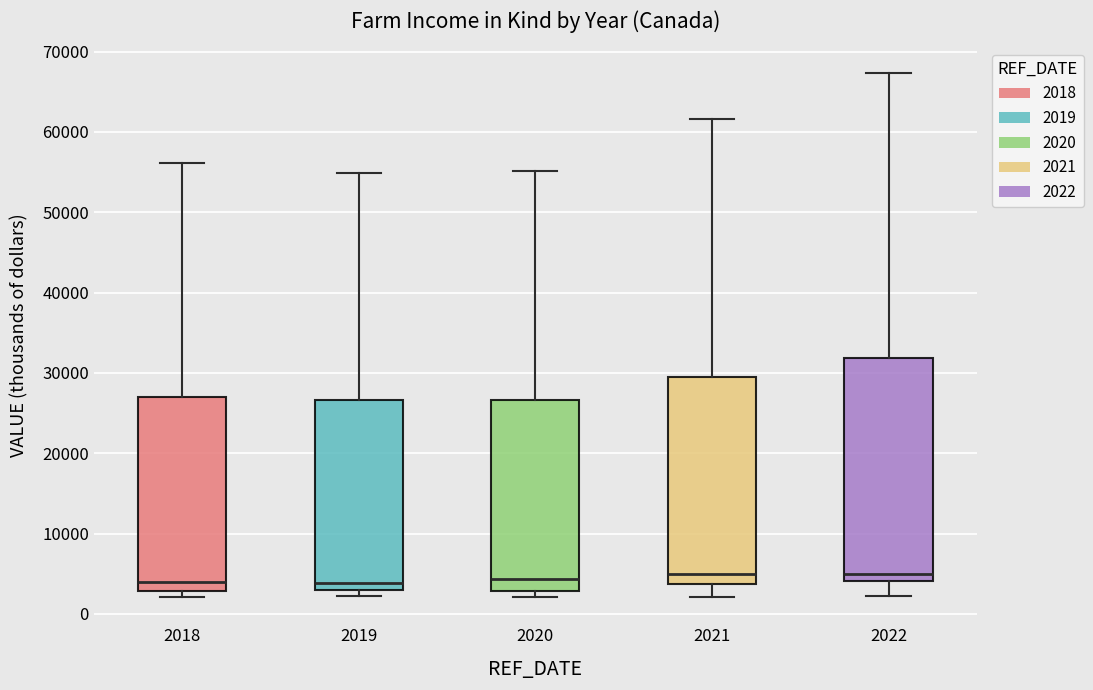

Comparing the boxes themselves (not the whiskers), which one is the tallest?

2022